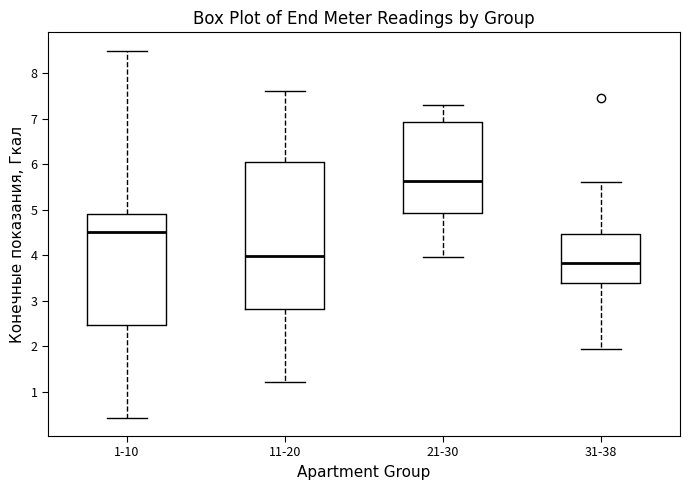

Reading left to right, read every box against the y-axis: the position of its median line, the range the box covers, and the ends of its whiskers. The values are not printed on the chart, so give them approximately, as read against the axis.

1-10: median 4.5, box 2.5 to 4.9, whiskers 0.4 to 8.5
11-20: median 4.0, box 2.8 to 6.1, whiskers 1.2 to 7.6
21-30: median 5.6, box 4.9 to 6.9, whiskers 4.0 to 7.3
31-38: median 3.8, box 3.4 to 4.5, whiskers 1.9 to 5.6